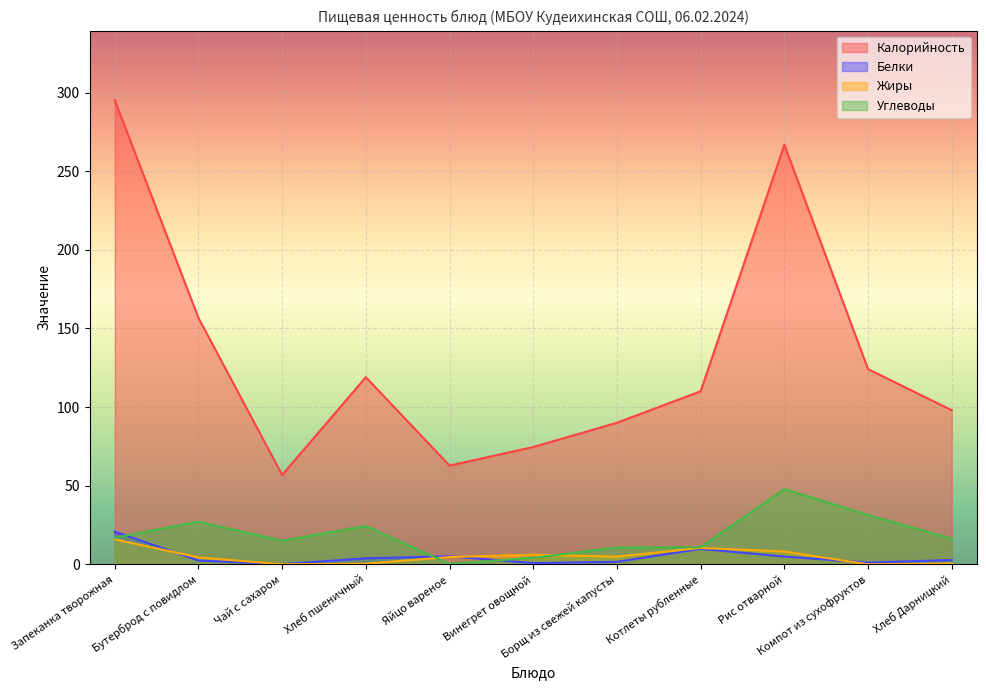

List the labels in order of Калорийность value, largest first.

Запеканка творожная, Рис отварной, Бутерброд с повидлом, Компот из сухофруктов, Хлеб пшеничный, Котлеты рубленные, Хлеб Дарницкий, Борщ из свежей капусты, Винегрет овощной, Яйцо вареное, Чай с сахаром